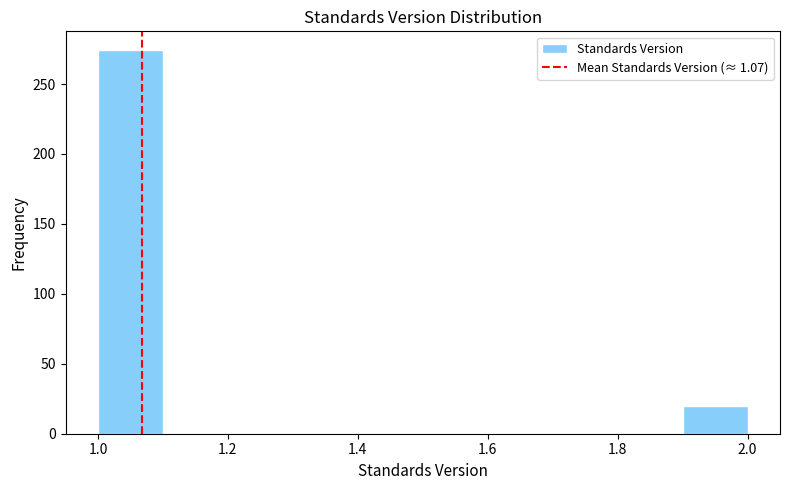

How tall is the bar that spans 1.0 to 1.1 on the x-axis? The values are not printed on the chart, so give them approximately, as read against the axis.

275